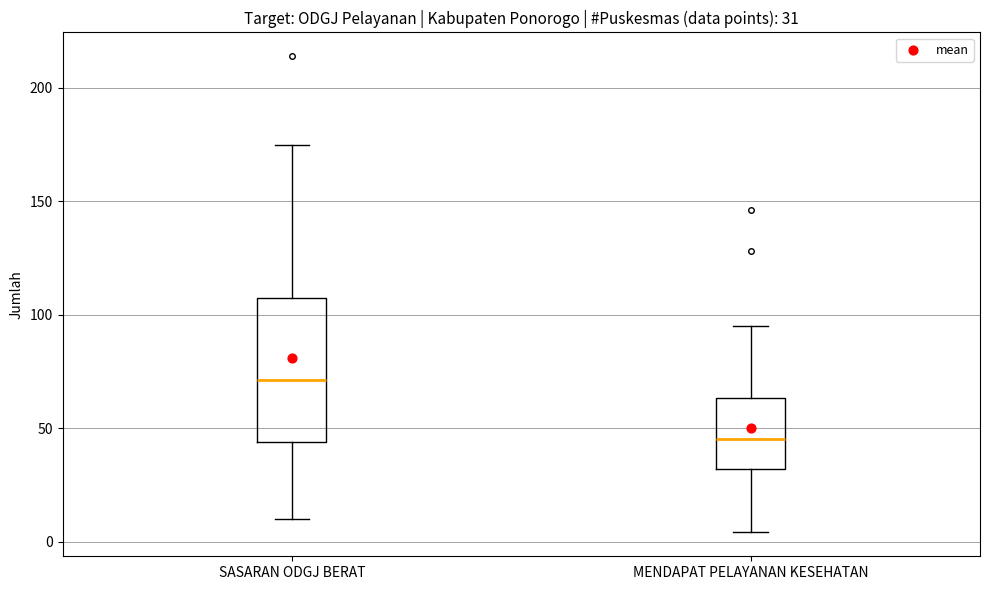

Comparing the boxes themselves (not the whiskers), which one is the tallest?

SASARAN ODGJ BERAT